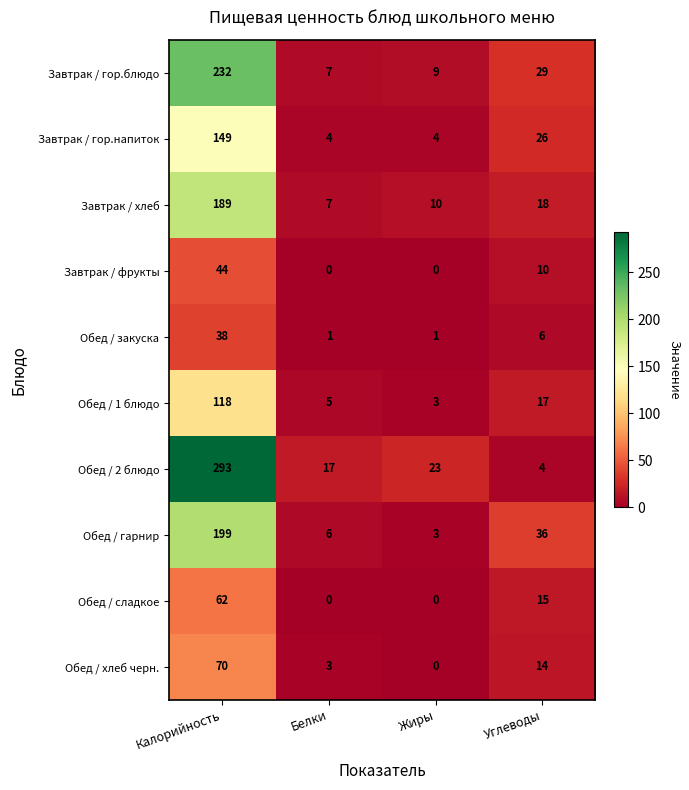

What is the difference between the Завтрак / гор.напиток values at Калорийность and Жиры?

145